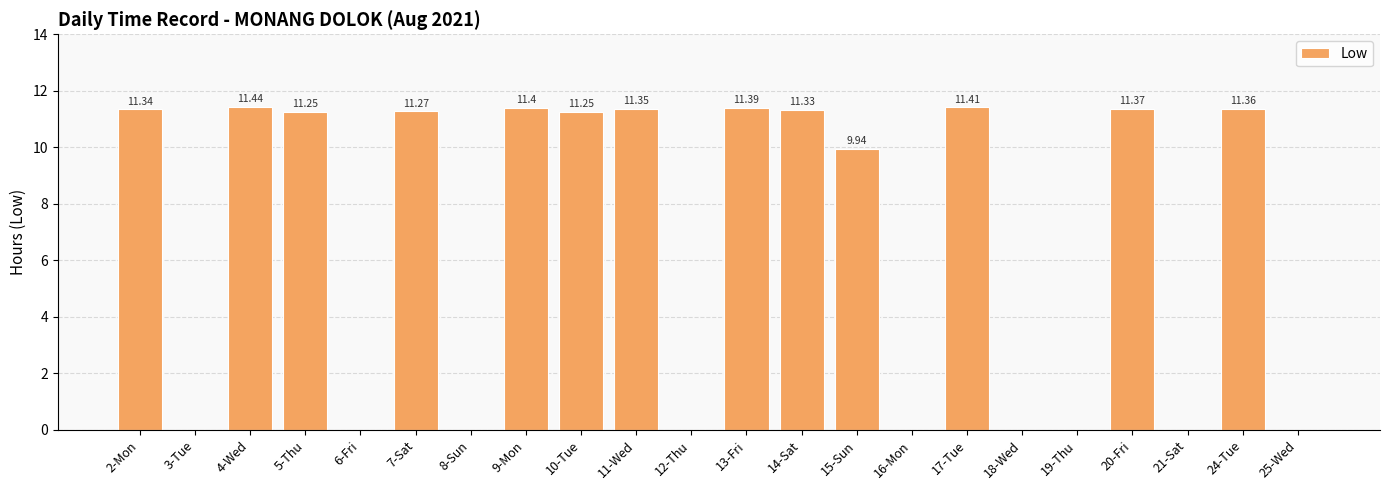

True or false: the data shows 11.3 at 14-Sat.

True